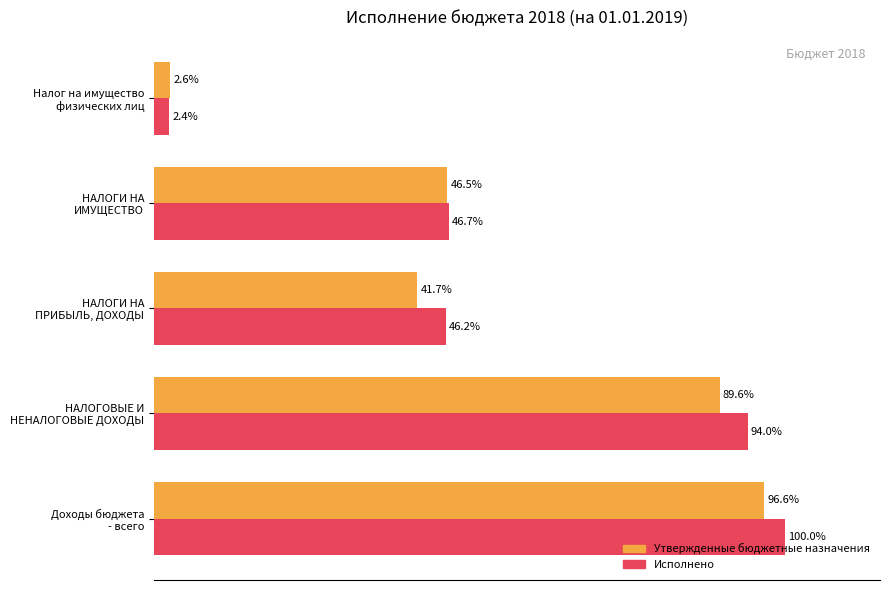

Which series has the widest spread of values?

Исполнено